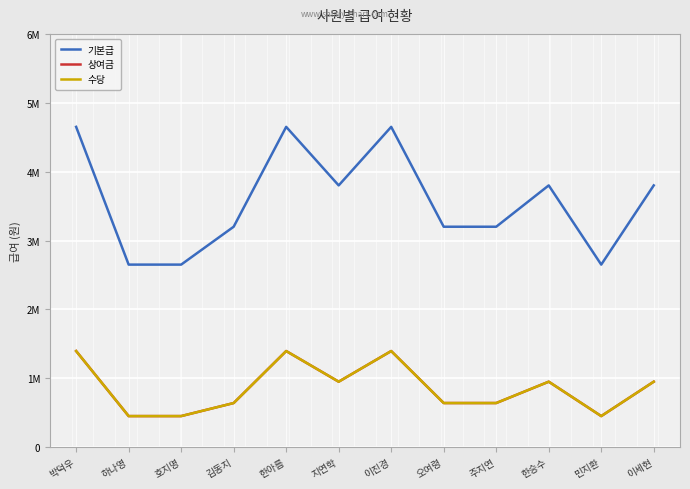

Count the 수당 values in the range 640000 to 1395000.

9